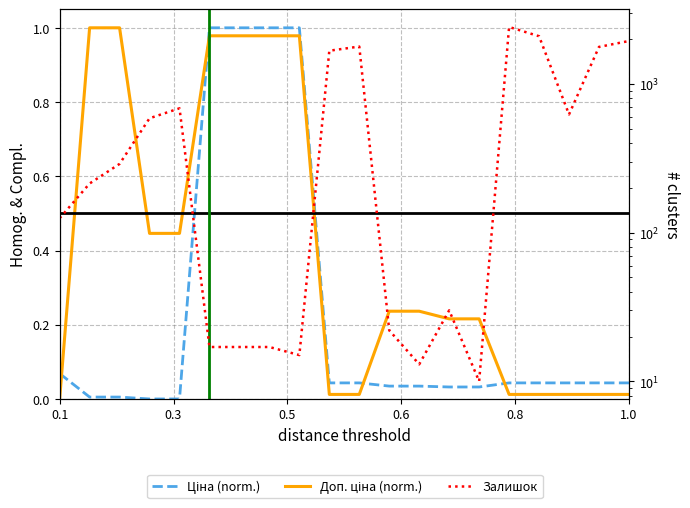

What is the maximum value shown in the chart?

2419.0